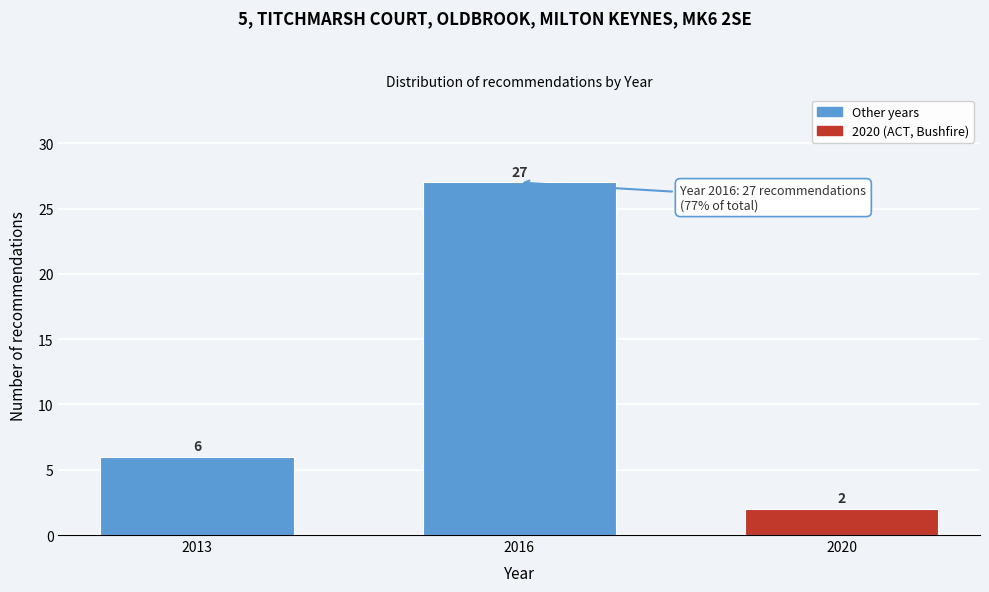

Reading left to right, extract all data points from this chart.

6	27	2